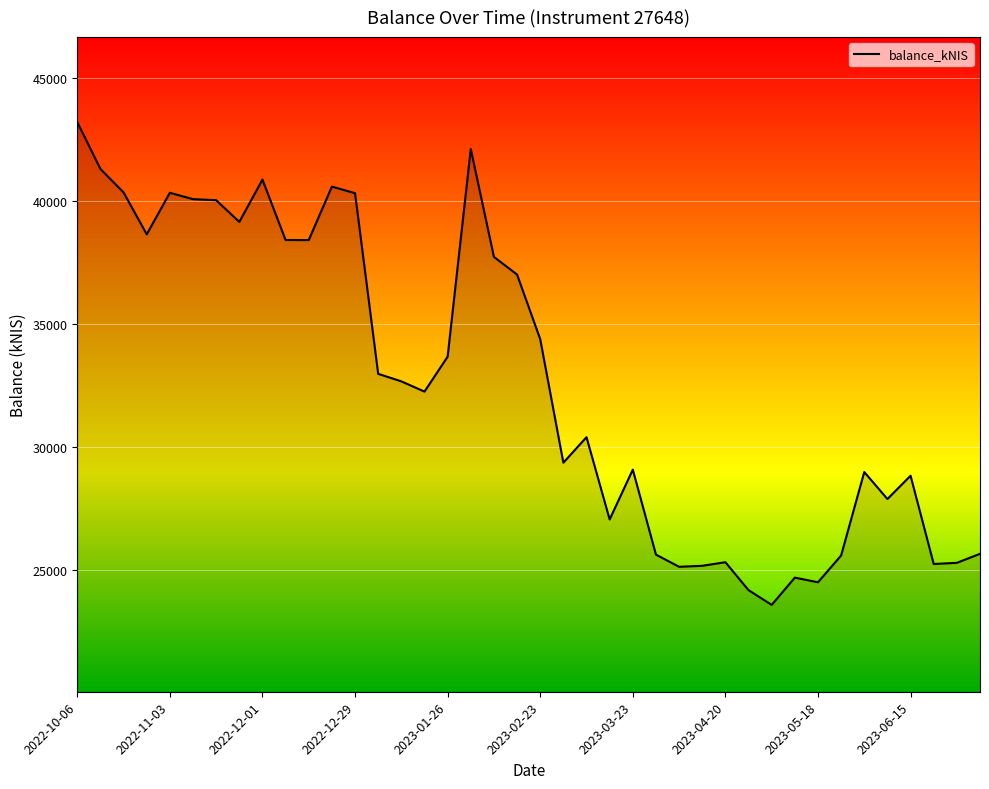

What is the maximum value shown in the chart?

43210.9